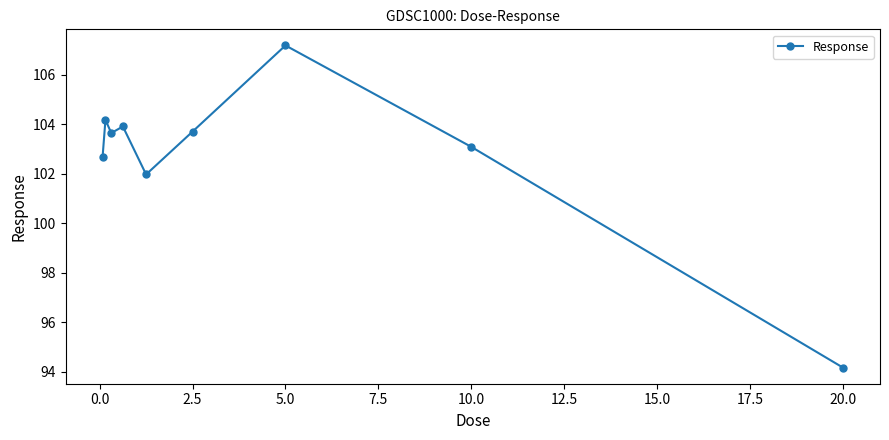

True or false: the data has more than 1 interior local peaks.

True